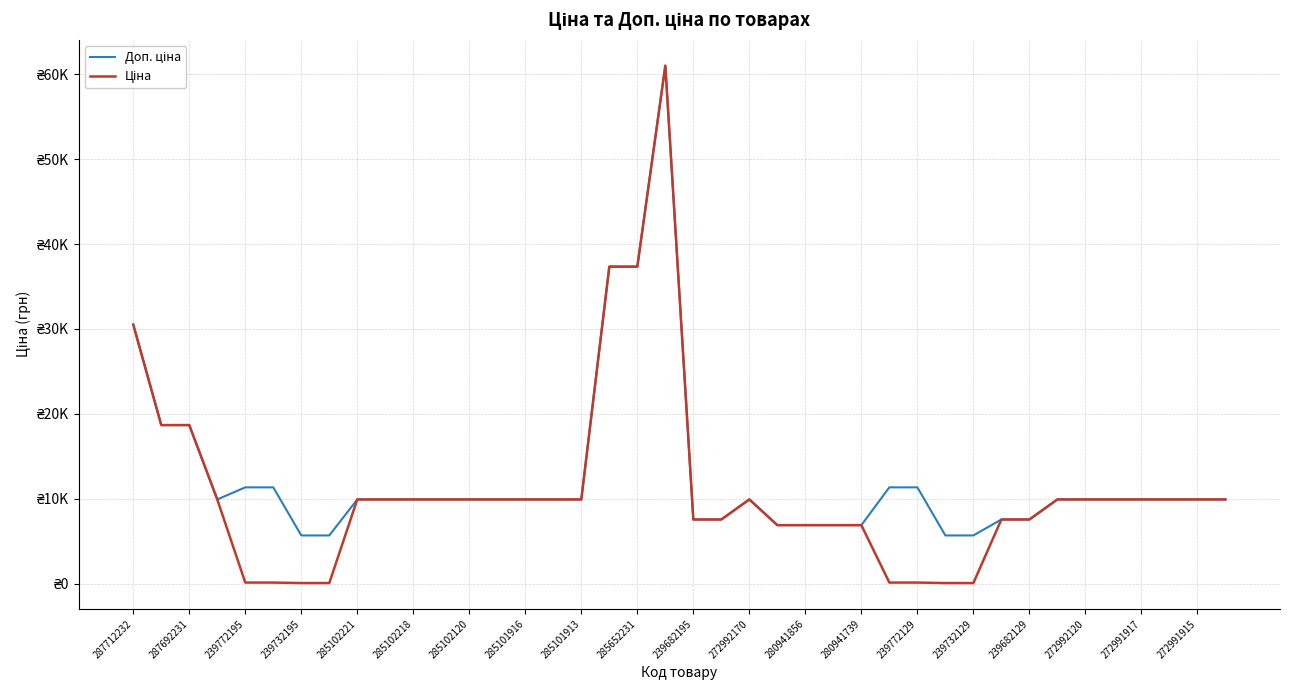

Does the chart have visible grid lines?

Yes